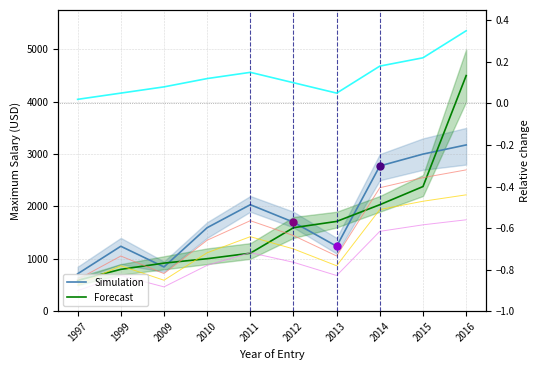

Is the value of Simulation at 2010 greater than the value of Forecast at 2009?

Yes